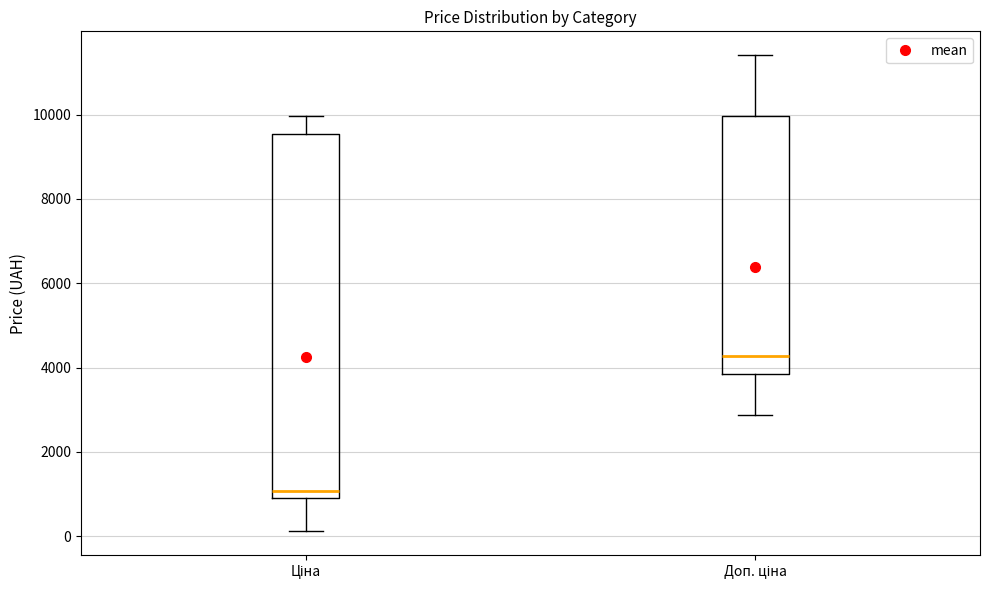

Which box is the tallest, from its lower edge to its upper edge?

Ціна